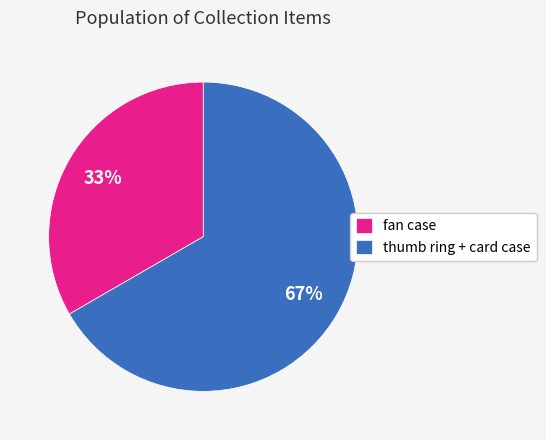

How many segments does this pie chart have?

2